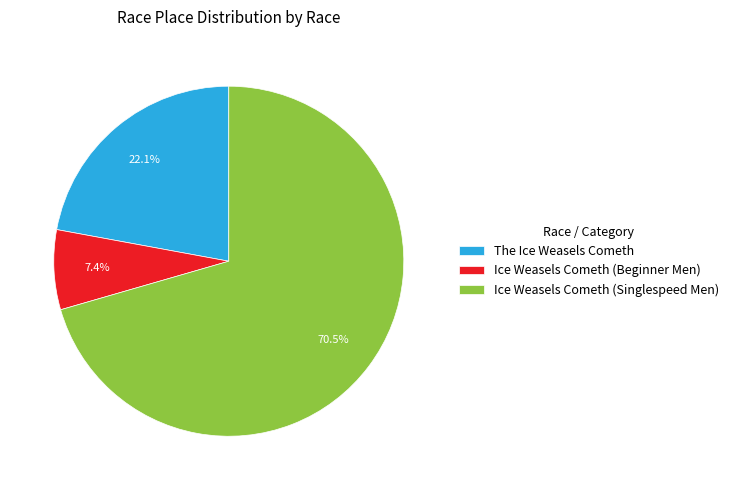

To the nearest percent, what is the difference between the largest and smallest slice percentages?

63%